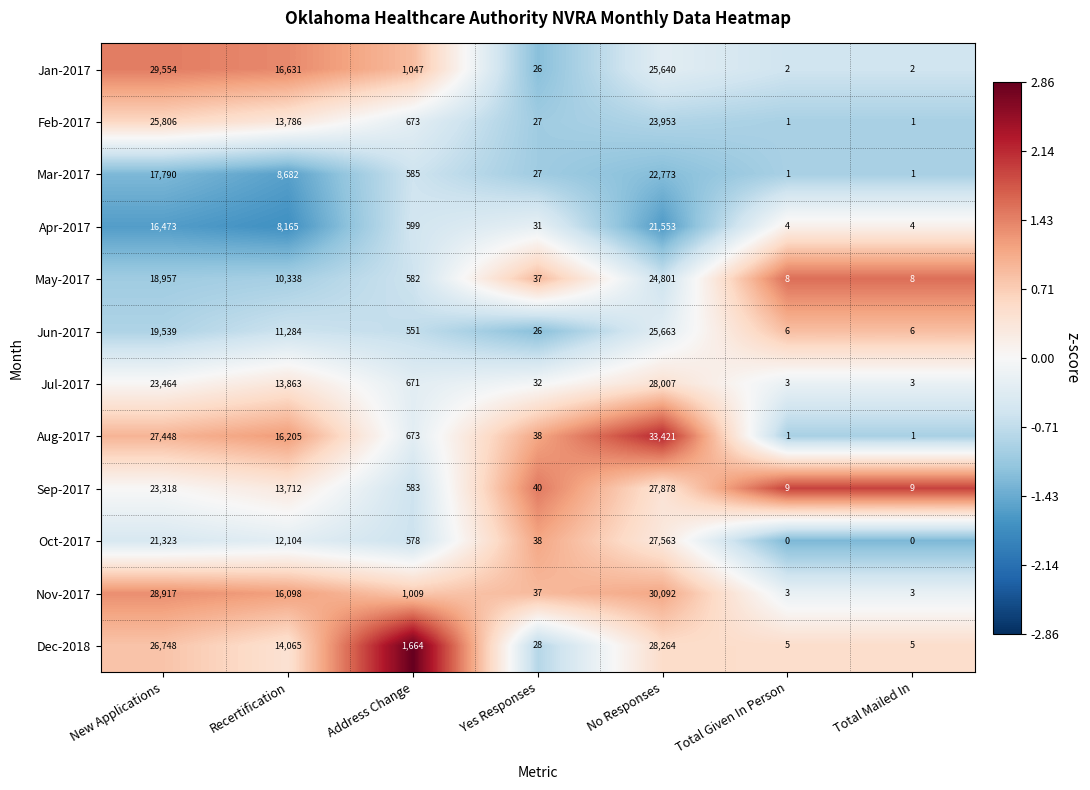

Between Yes Responses and Total Mailed In, which series saw the biggest shift?

Oct-2017